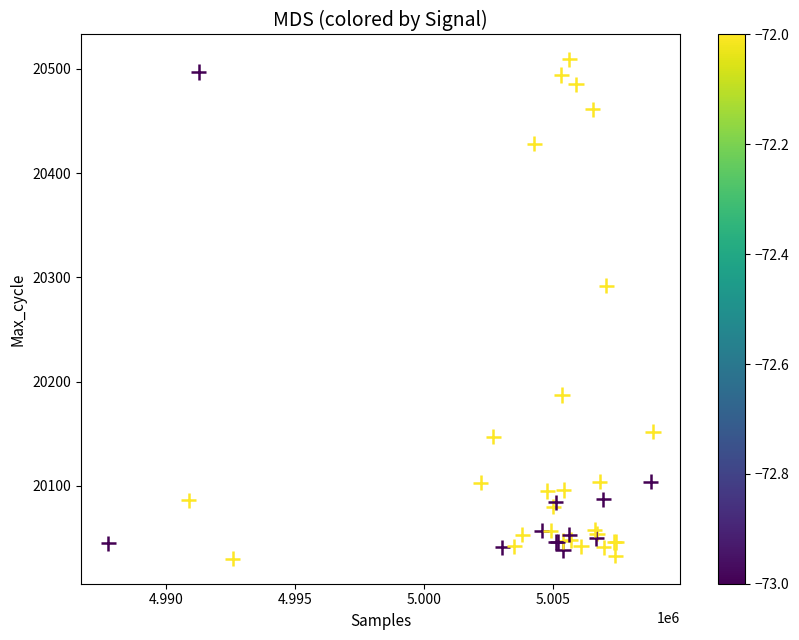

What Y value in the scatter plot is closest to 20269?

20292